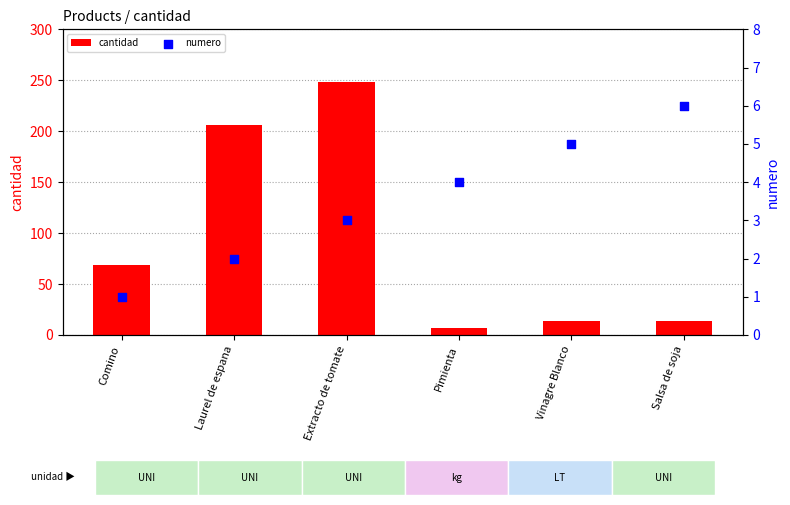

At which category is the sum across all series the highest?

Extracto de tomate